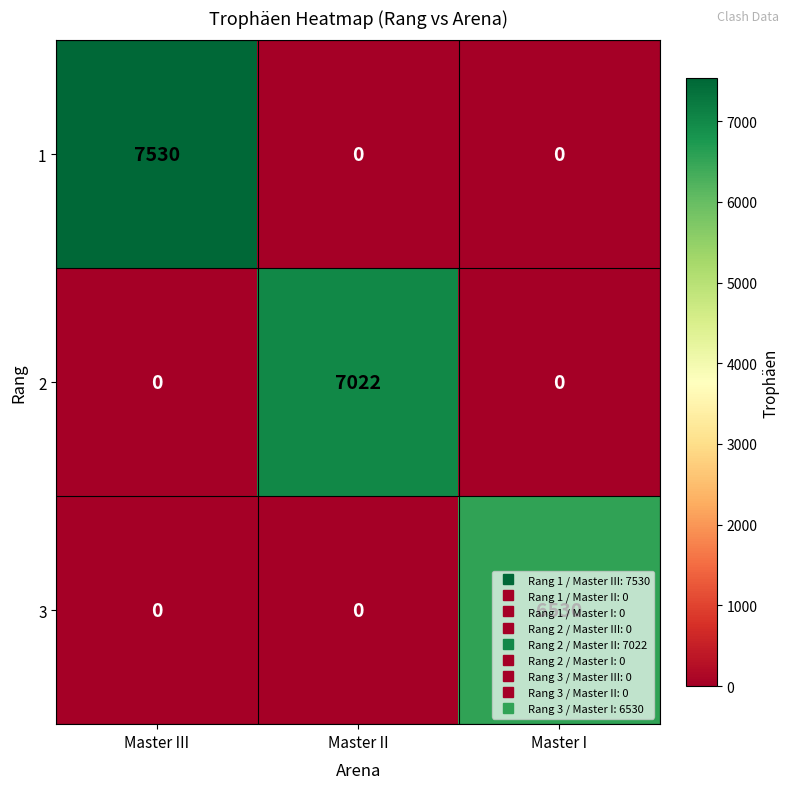

List the series in order of their overall mean, lowest first.

3, 2, 1